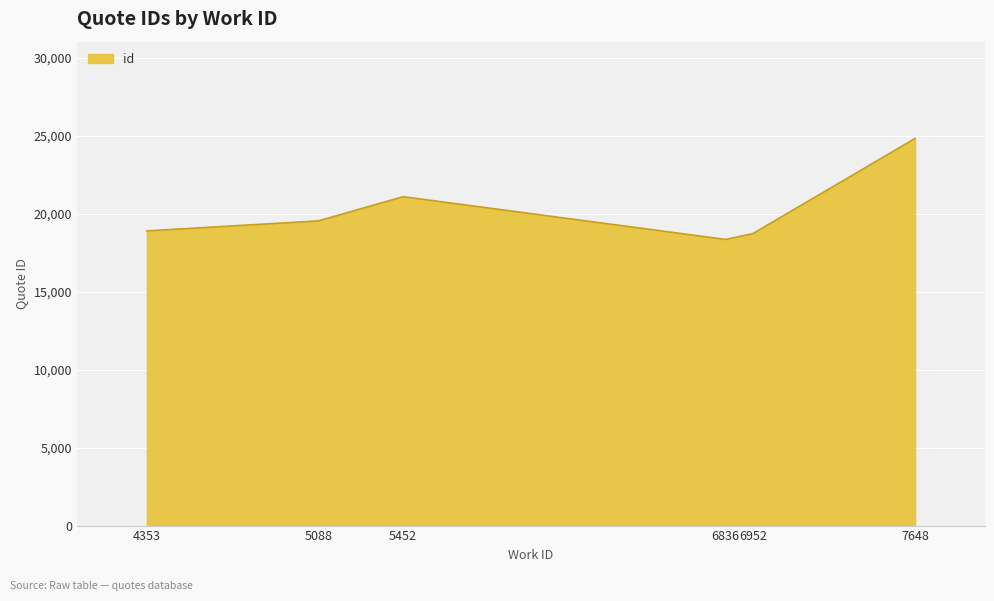

Does the chart display data point markers on the line(s)?

No